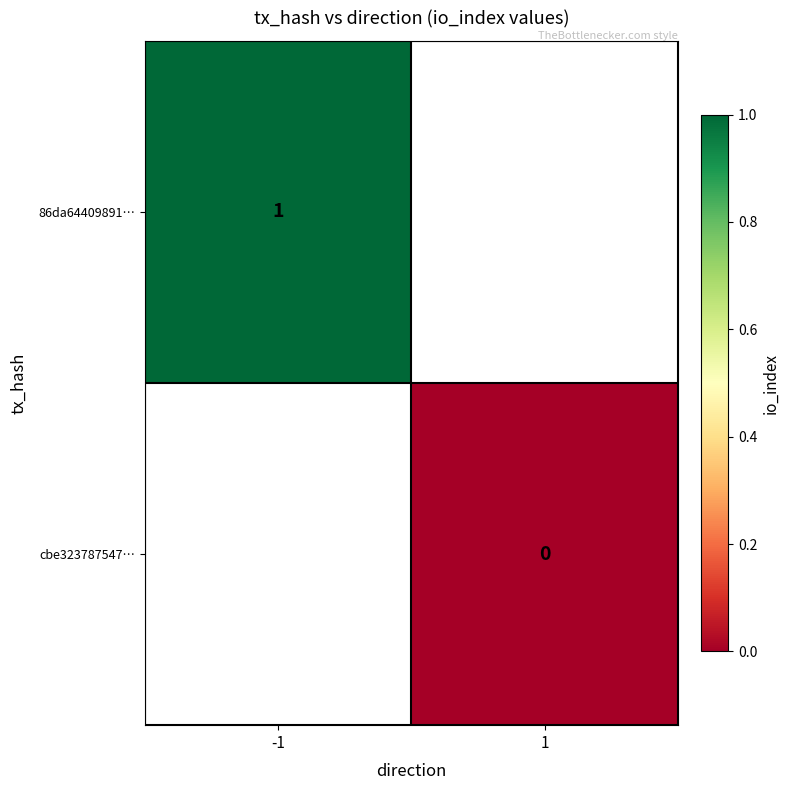

What is the maximum value shown in the chart?

1.0